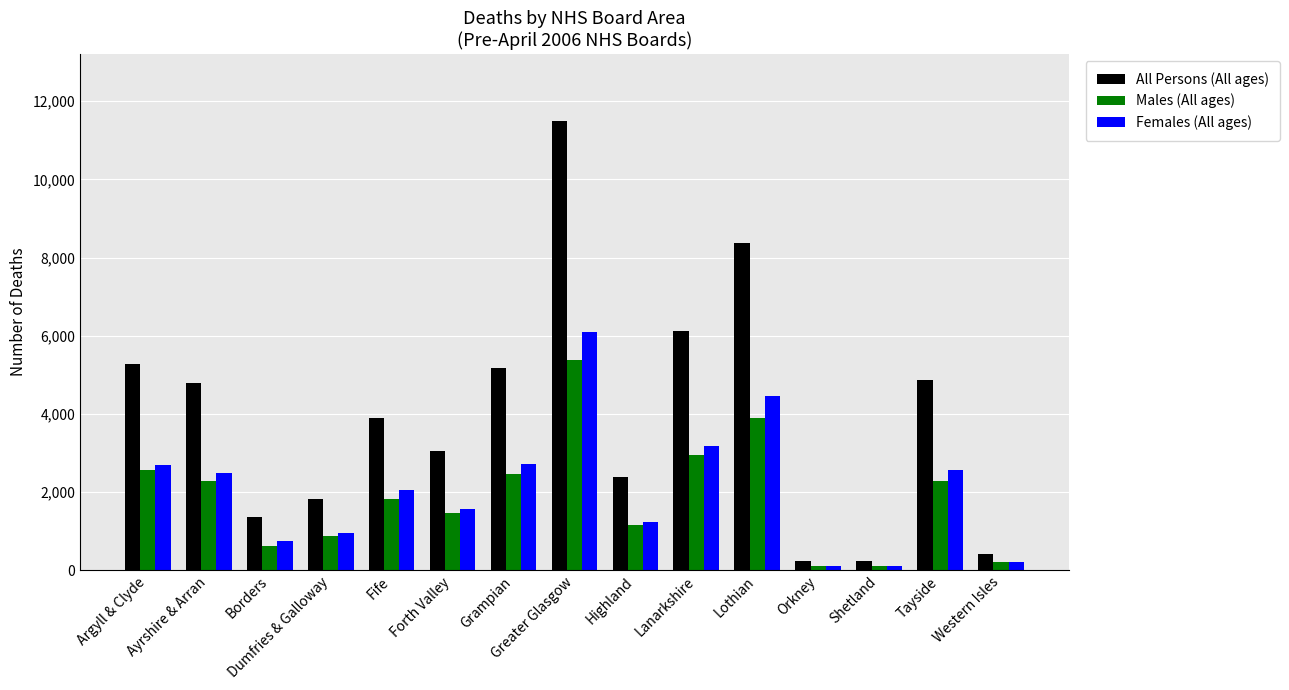

What is the difference between the Males (All ages) values at Dumfries & Galloway and Ayrshire & Arran?

1401